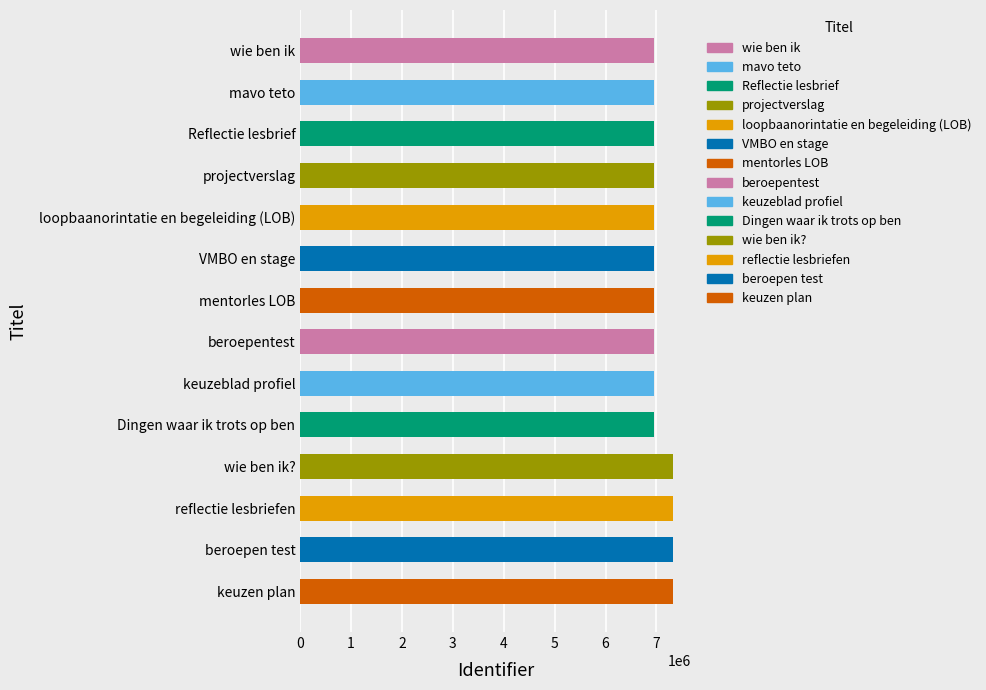

What is the minimum value shown in the chart?

6957588